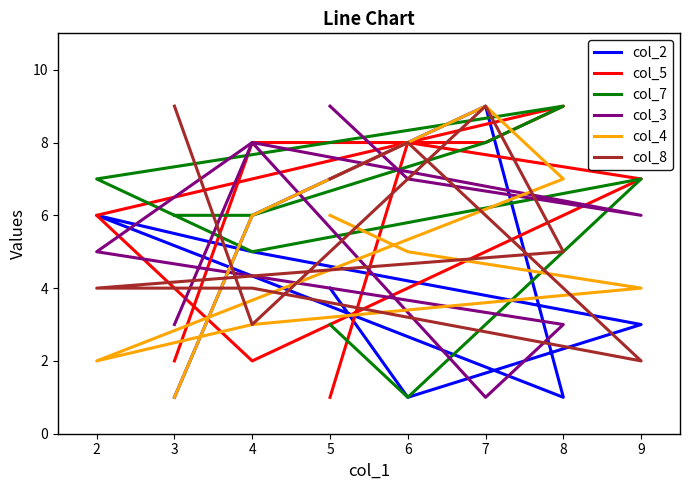

Reading left to right, list all the values displayed in this chart.

col_2: 1	6	9	1	6	5	3	1	4
col_5: 2	8	8	9	6	2	7	8	1
col_7: 6	6	8	9	7	5	7	1	3
col_3: 3	8	1	3	5	8	6	7	9
col_4: 1	6	9	7	2	3	4	5	6
col_8: 9	3	9	5	4	4	2	8	7